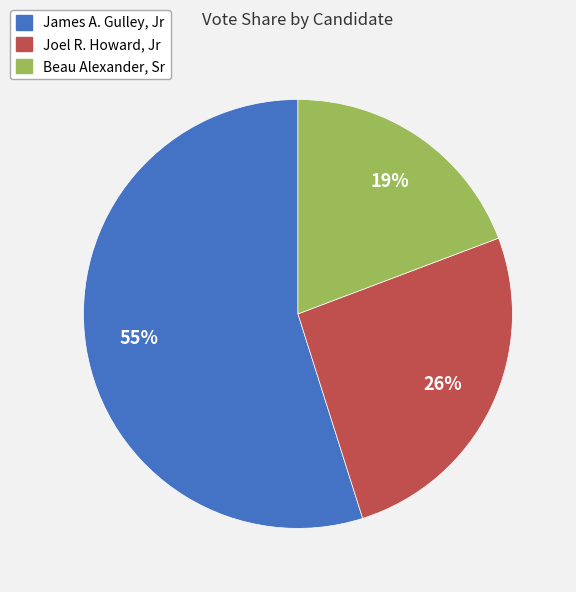

To the nearest percent, what is the combined percentage of Joel R. Howard, Jr and James A. Gulley, Jr?

81%